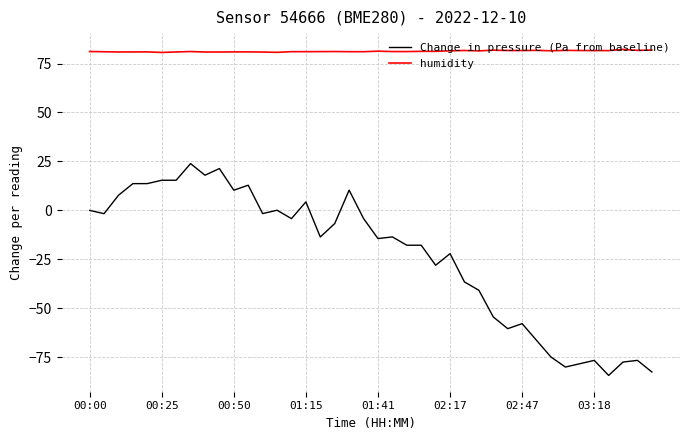

List the series in order of their overall mean, lowest first.

Change in pressure (Pa from baseline), humidity